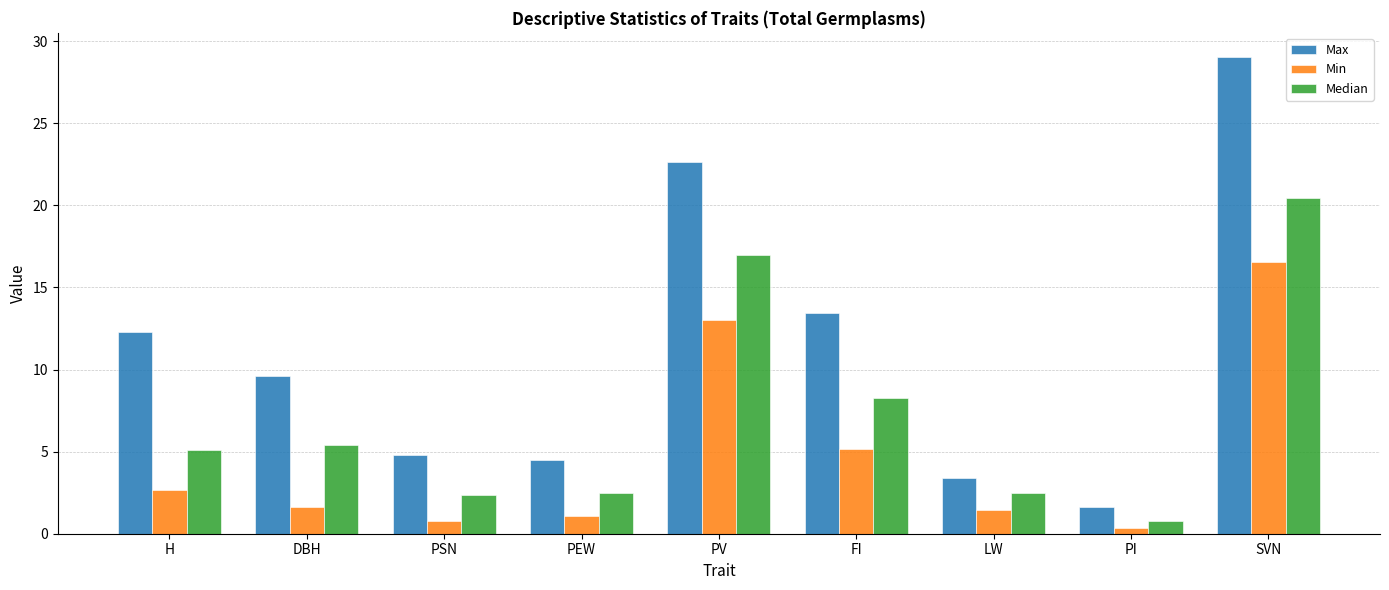

What position from the left is SVN?

9